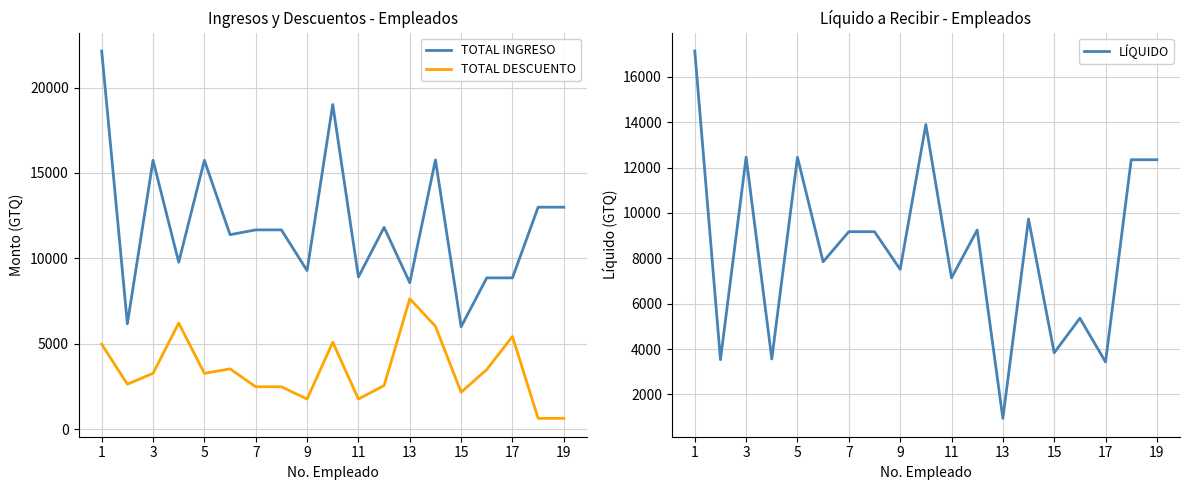

What is the minimum value for TOTAL DESCUENTO?

650.0